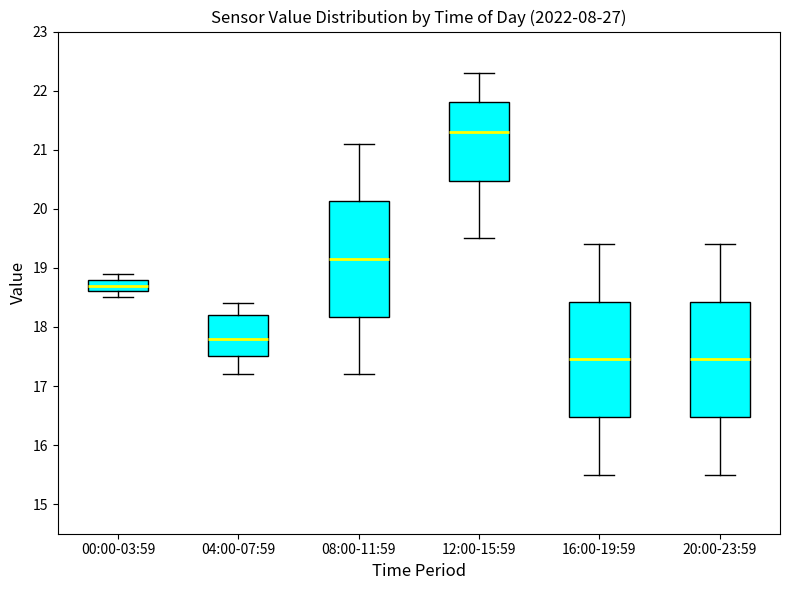

Where does the lower whisker of the box for 00:00-03:59 end on the y-axis? The values are not printed on the chart, so give them approximately, as read against the axis.

18.5